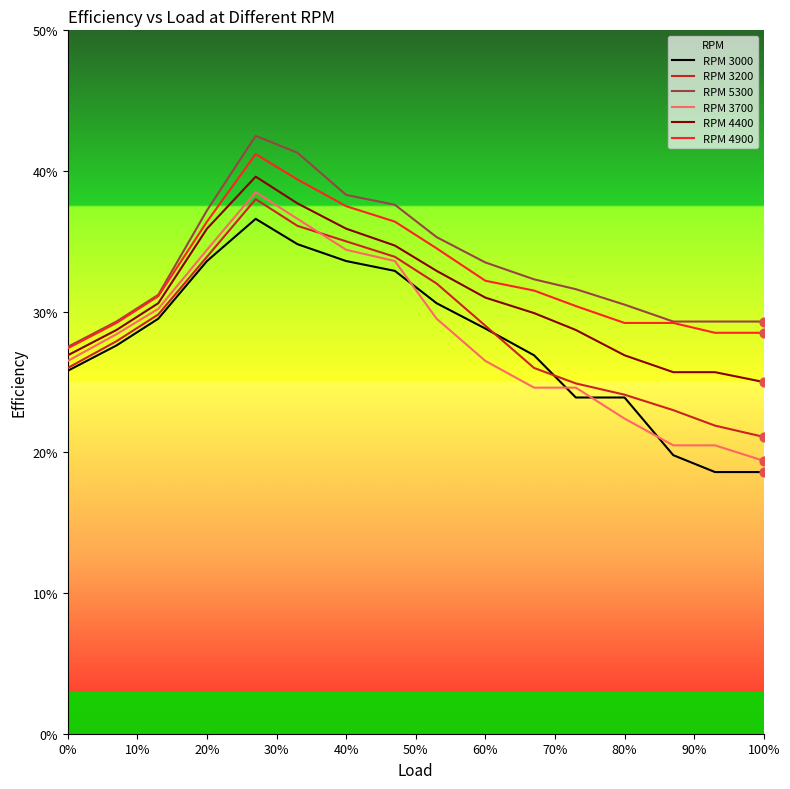

How many intersections are there between RPM 3000 and RPM 3700?

4